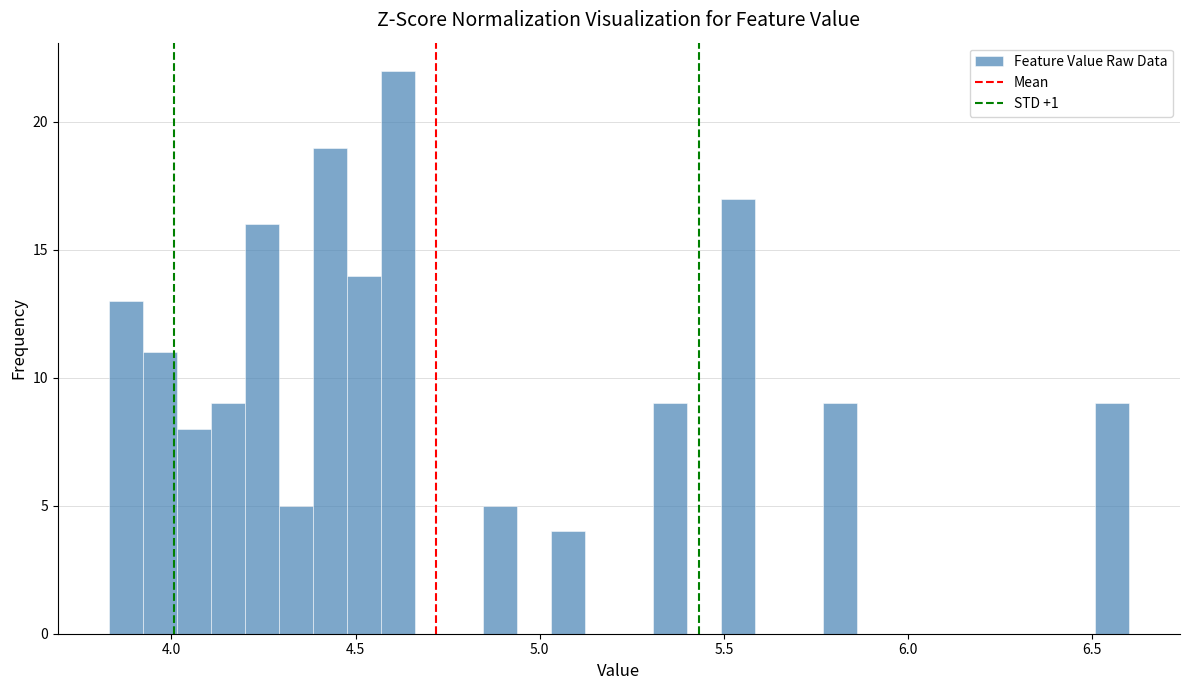

Read against the x-axis, roughly where is the centre of the tallest bar?

4.60